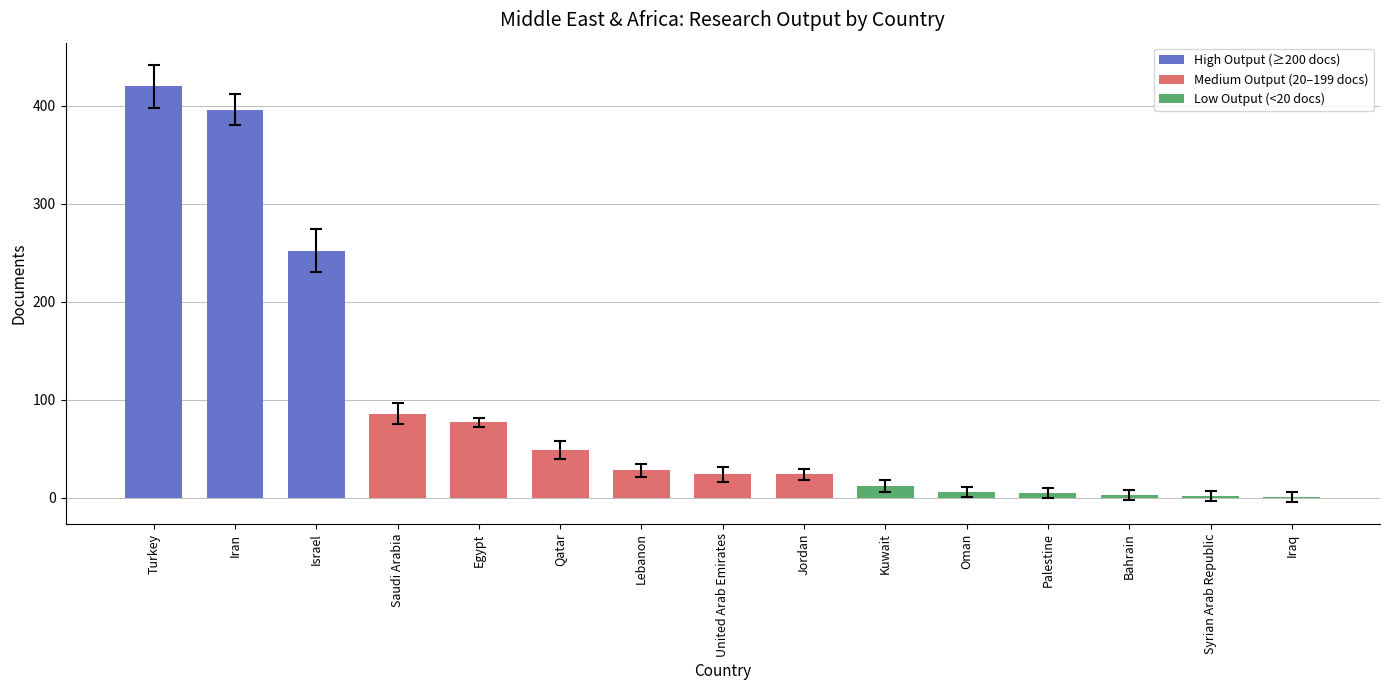

How many distinct data groups are displayed?

1